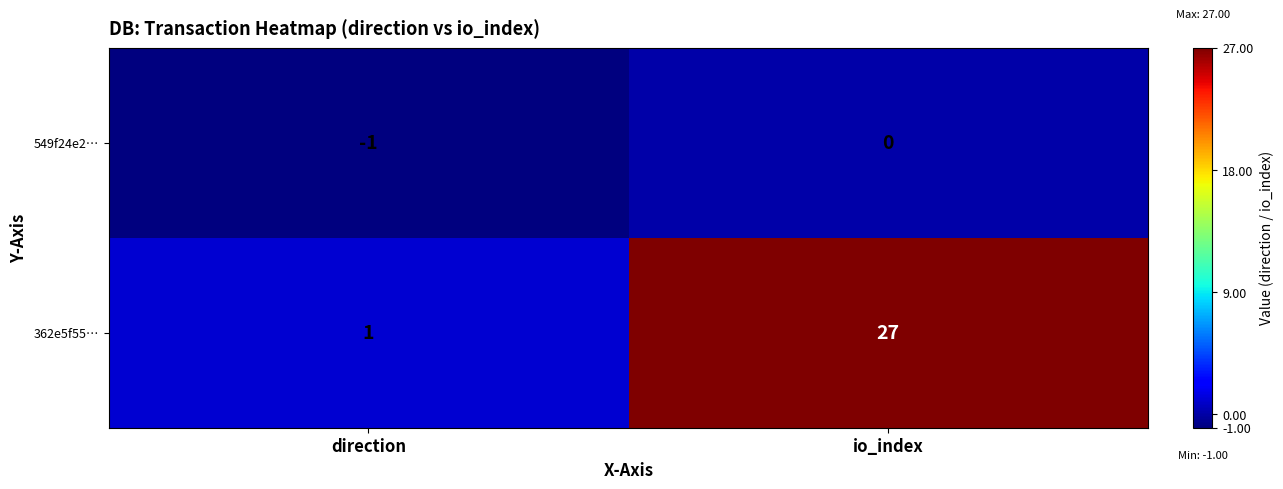

Rank the series by their maximum value, from highest to lowest.

362e5f55…, 549f24e2…